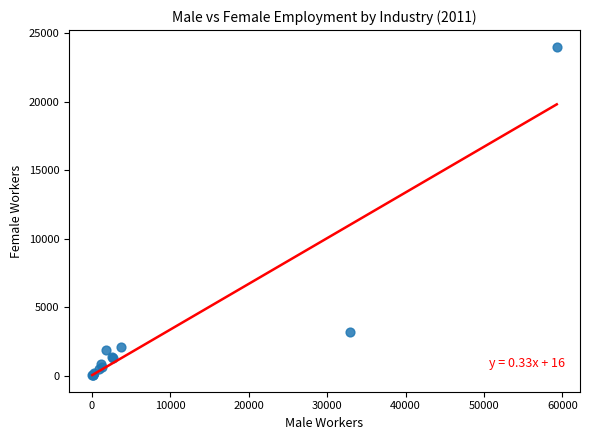

What Y value in the scatter plot is closest to 12033?

3179